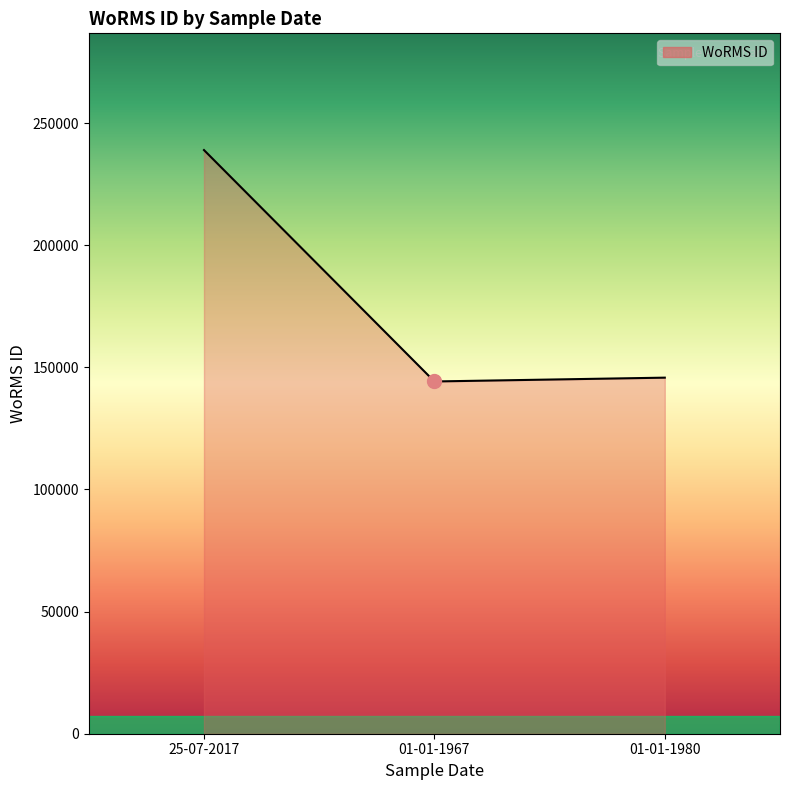

Reading right to left, what are all the values shown in this chart?

145787	144227	238968